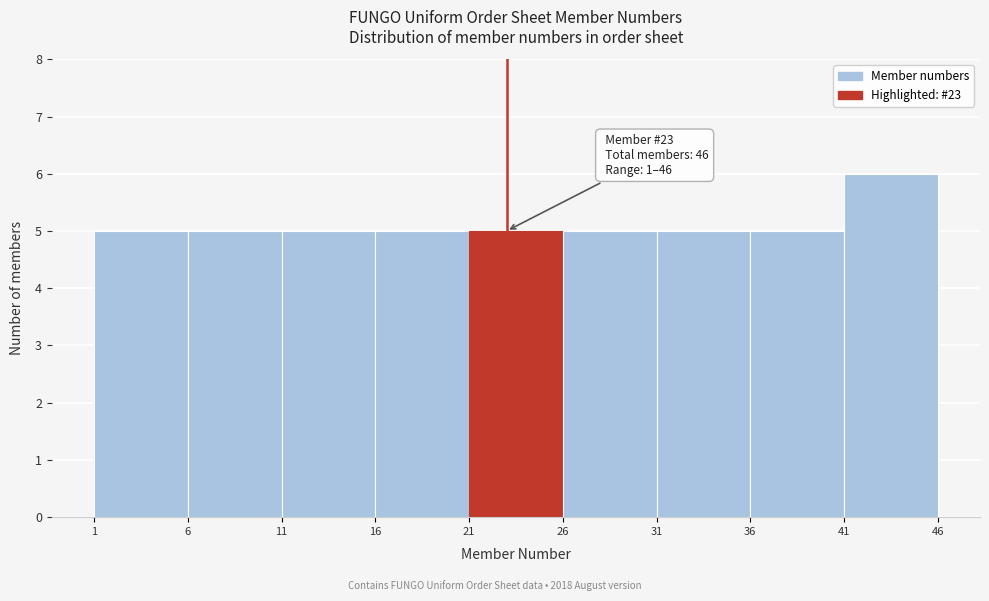

Over which range of the x-axis is the bar tallest?

41 to 46